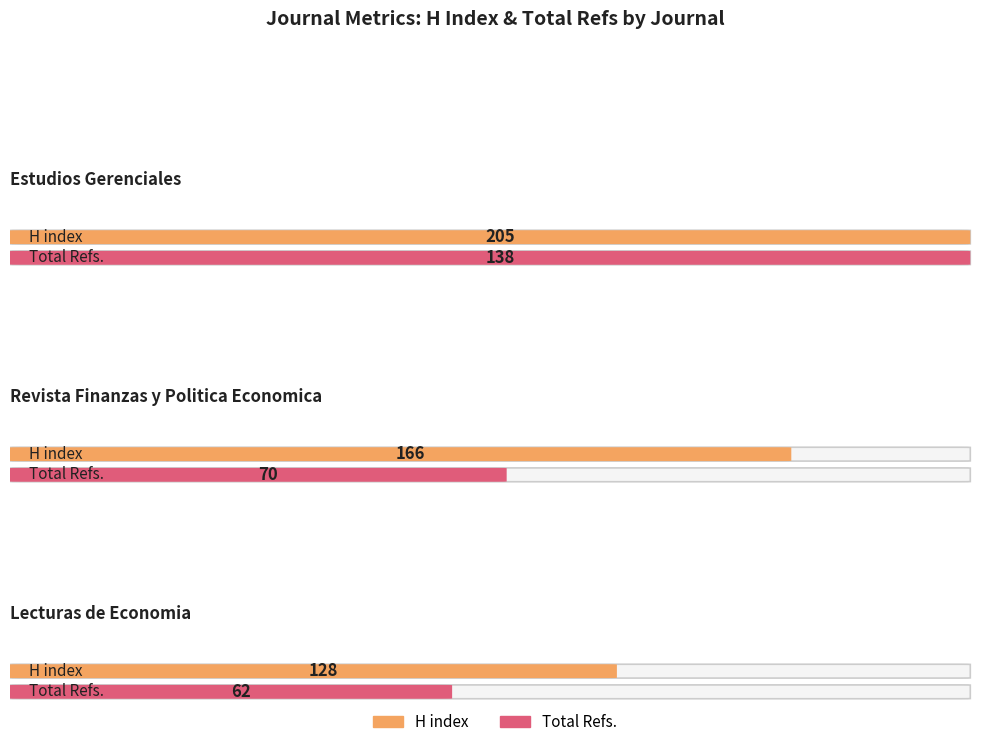

What is the label of the 3rd bar from the right?

Estudios Gerenciales